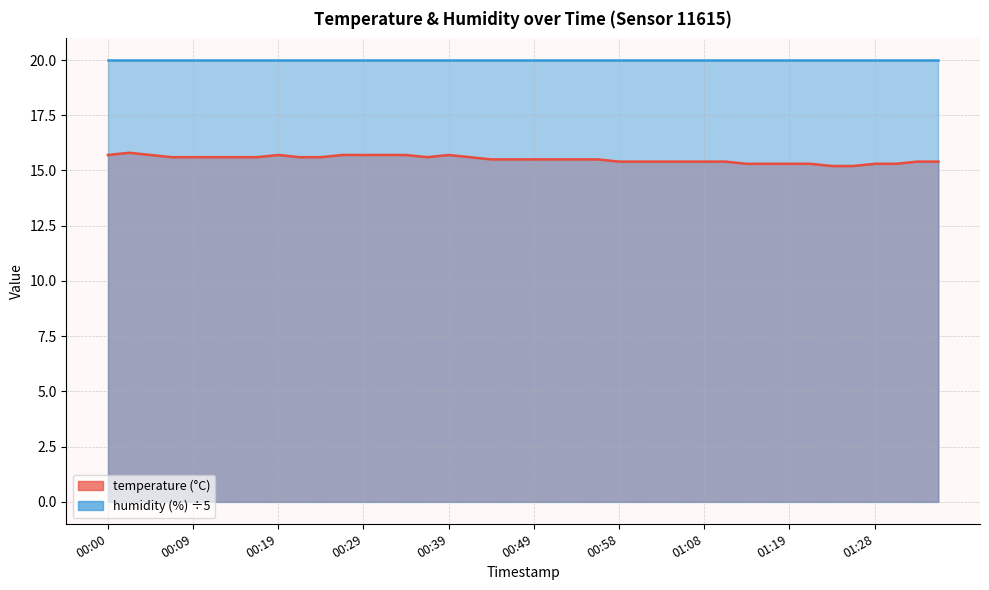

Count the values in the range 15 to 16.

40